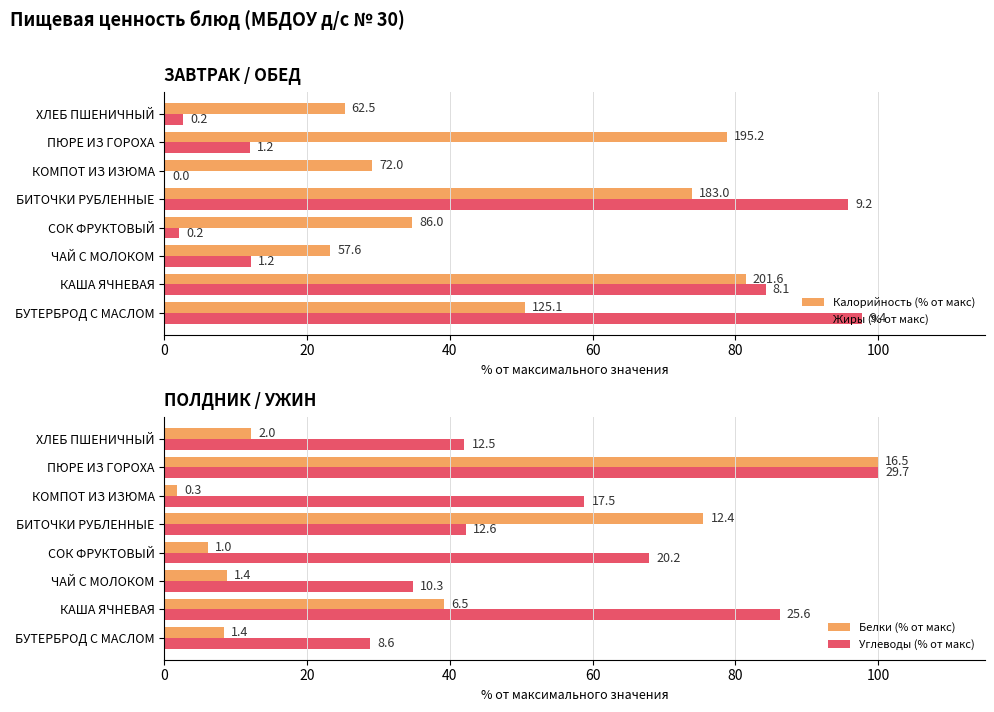

Reading left to right, list all the values displayed in this chart.

Калорийность (% от макс): 50.6	81.5	23.3	34.7	73.9	29.1	78.8	25.3
Жиры (% от макс): 97.8	84.2	12.1	2.1	95.9	0.1	12.0	2.6
Белки (% от макс): 8.3	39.2	8.7	6.1	75.5	1.8	100.0	12.1
Углеводы (% от макс): 28.8	86.2	34.8	67.9	42.2	58.9	100.0	42.0